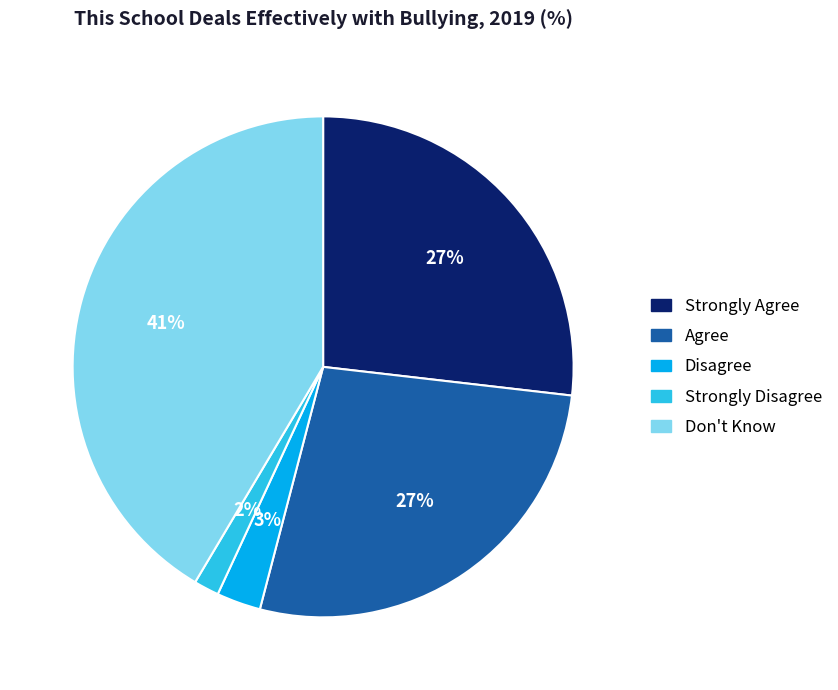

To the nearest percent, what portion does Strongly Agree represent?

27%